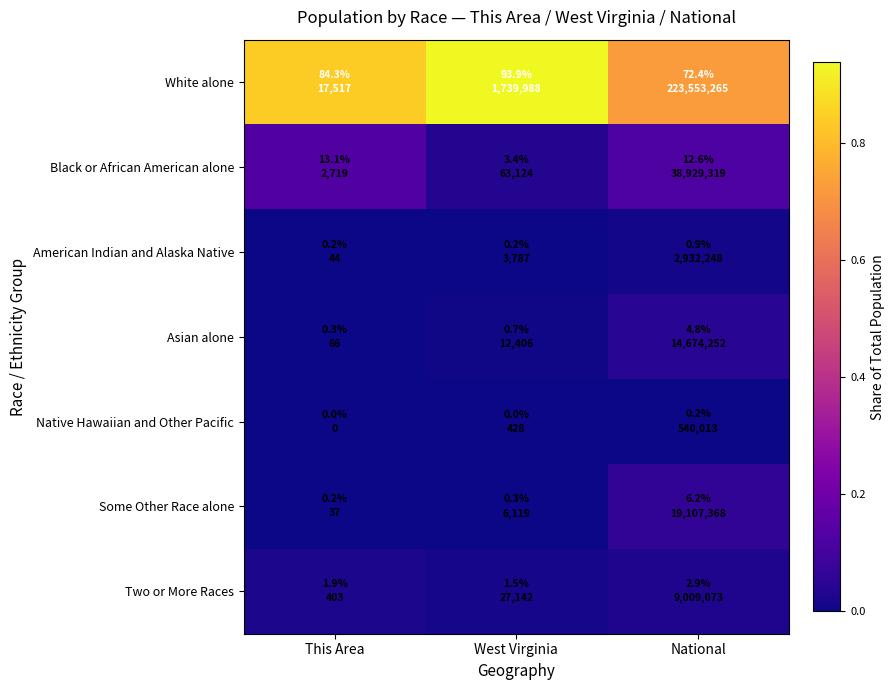

Rank the series by their maximum value, from highest to lowest.

White alone, Black or African American alone, Some Other Race alone, Asian alone, Two or More Races, American Indian and Alaska Native, Native Hawaiian and Other Pacific